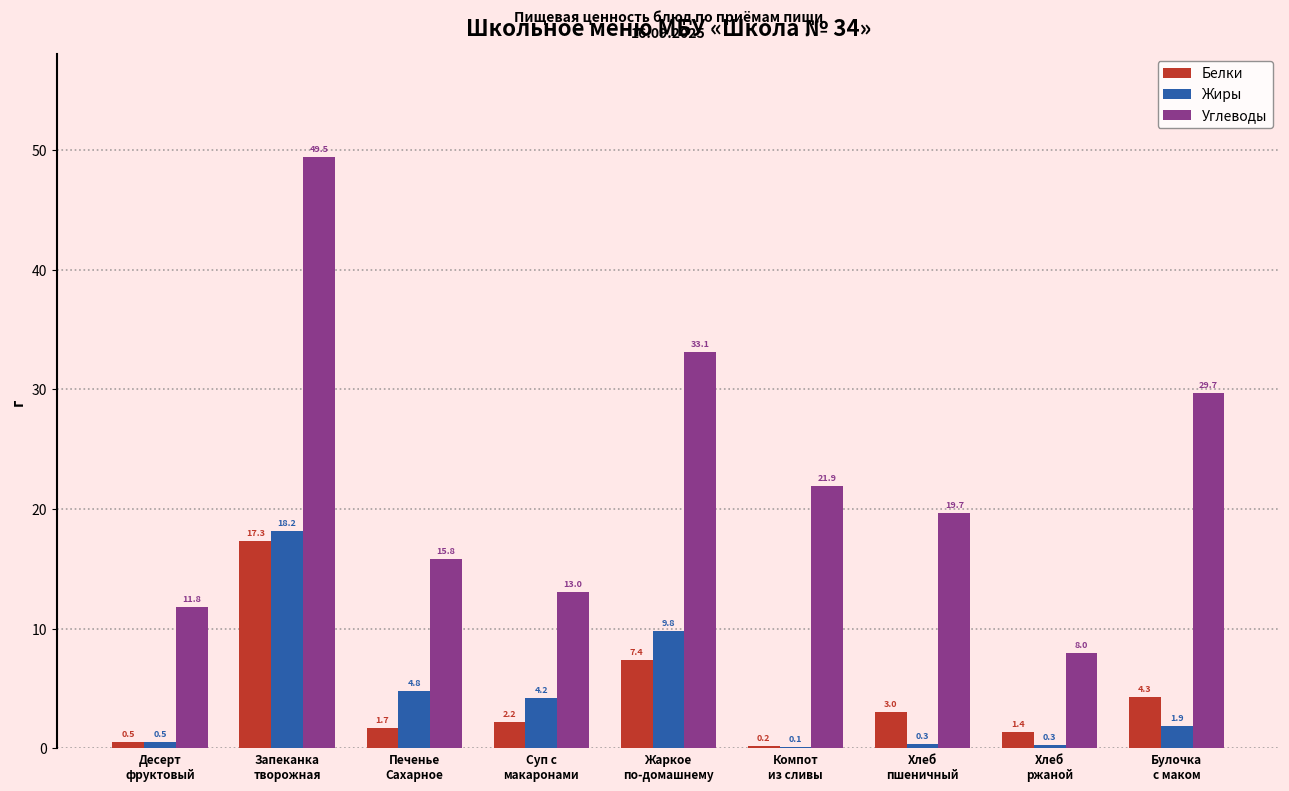

Where is Углеводы nearest to the value 28?

Булочка
с маком